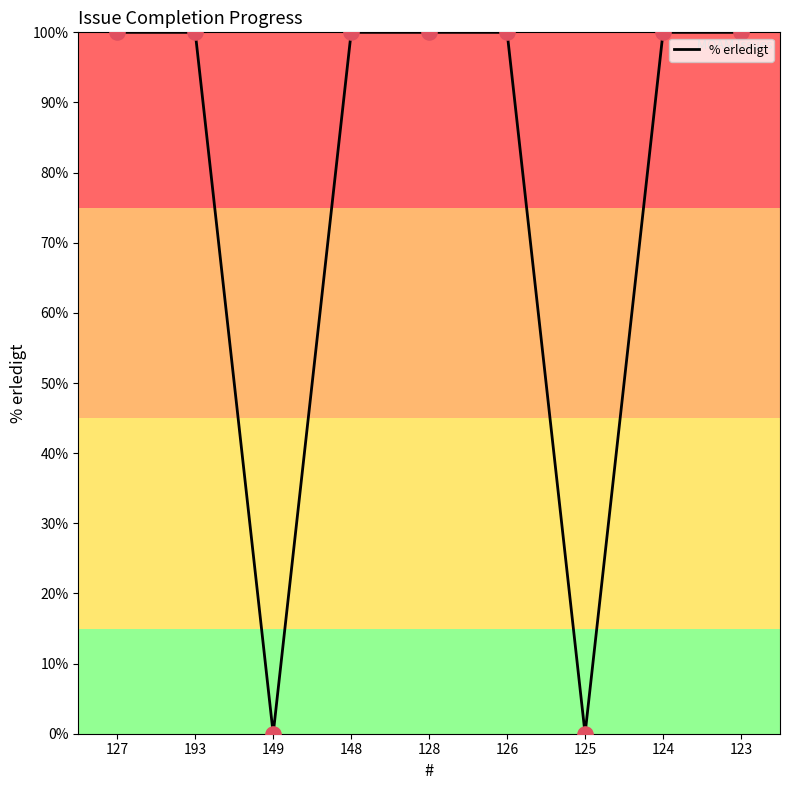

Between 127 and 125, which is larger?

127